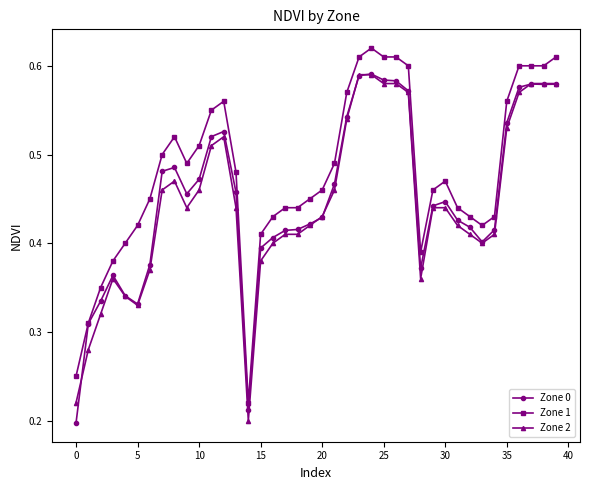

How many Zone 0 values are between 0 and 1?

40